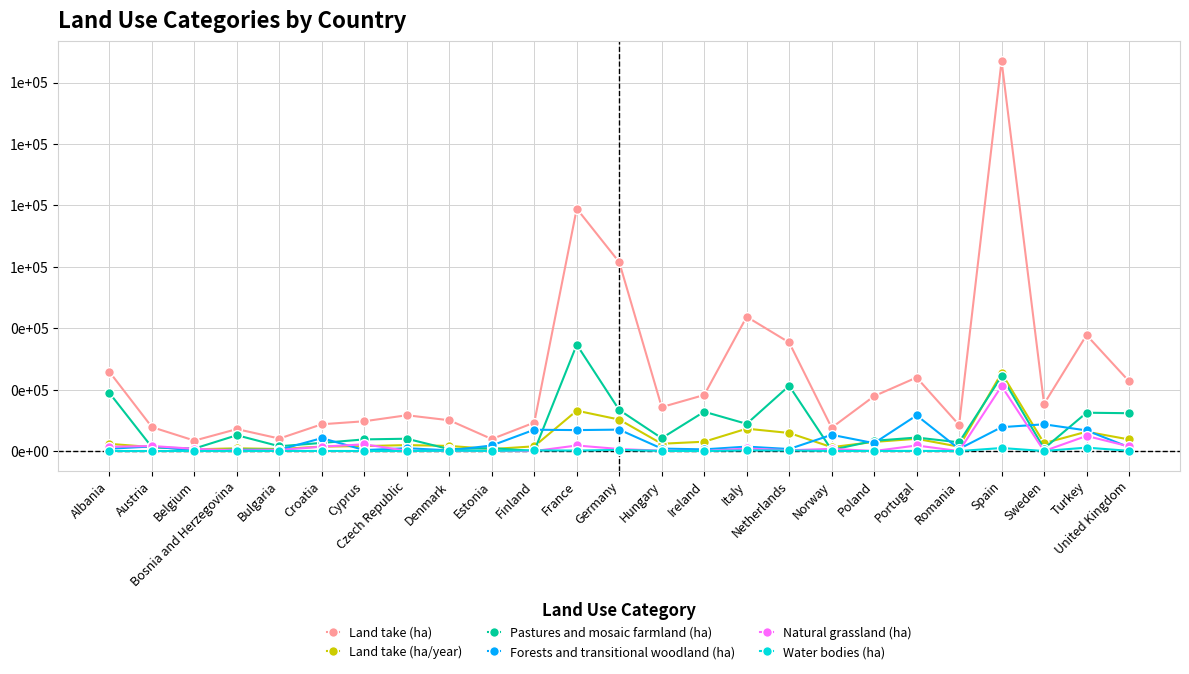

What value does the Land take (ha/year) series have at Austria, to the nearest 10?

1300